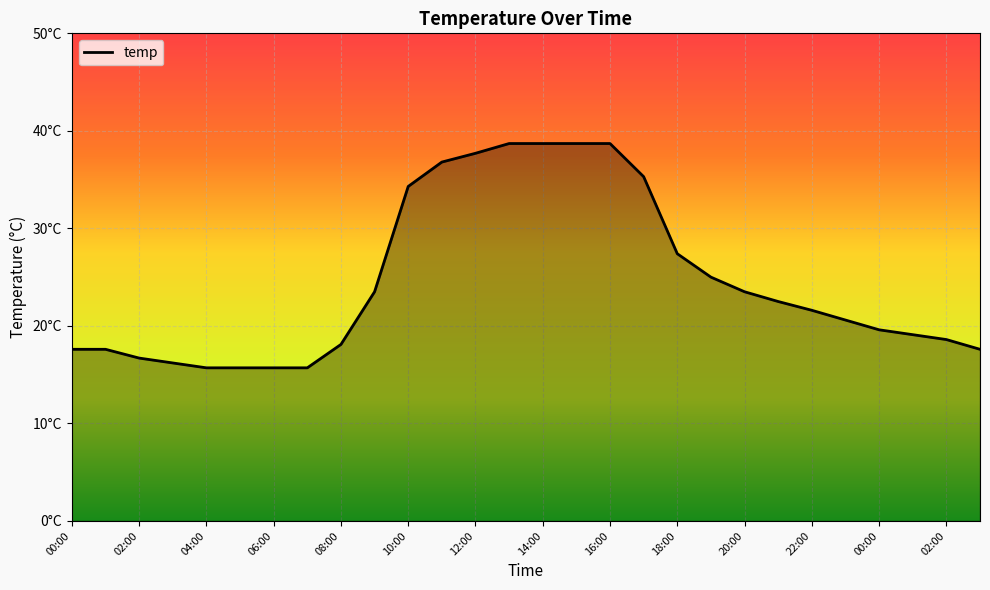

Does the chart display data point markers on the line(s)?

No